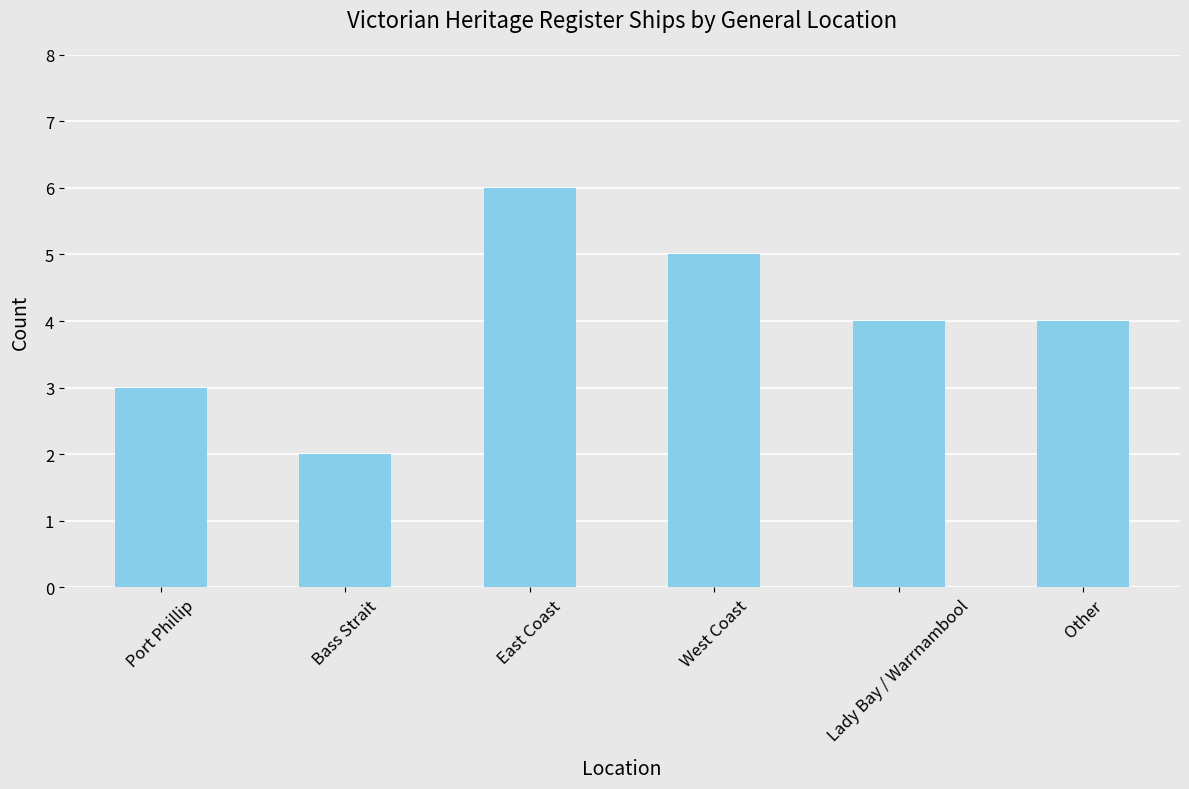

The chart shows a value of 4 at Port Phillip. True or false?

False